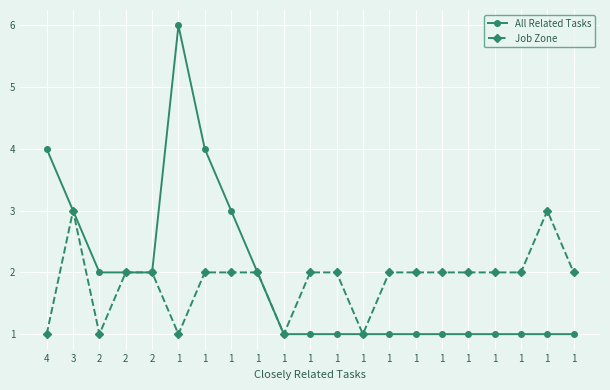

Count the number of categories in the chart.

21